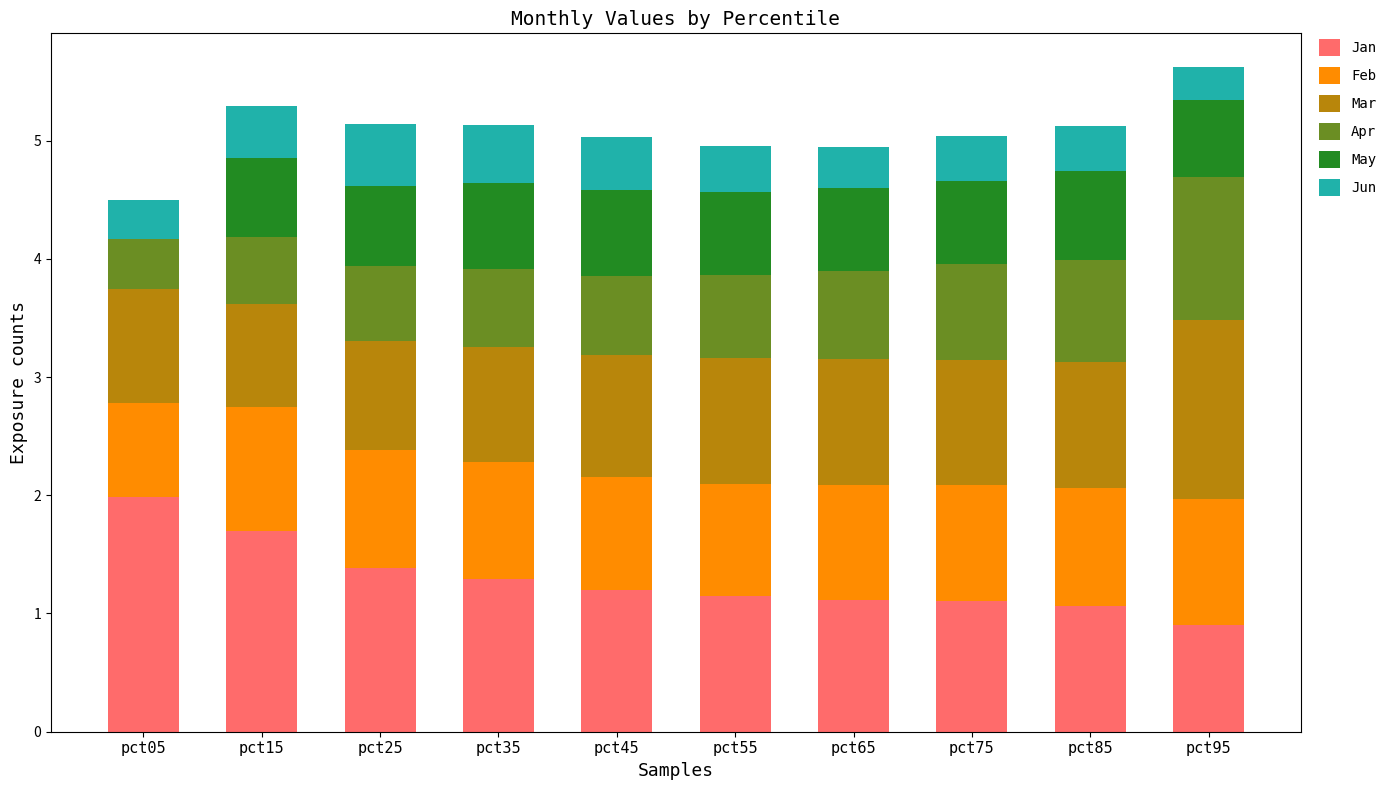

What value does the Jan series have at pct95?

0.9